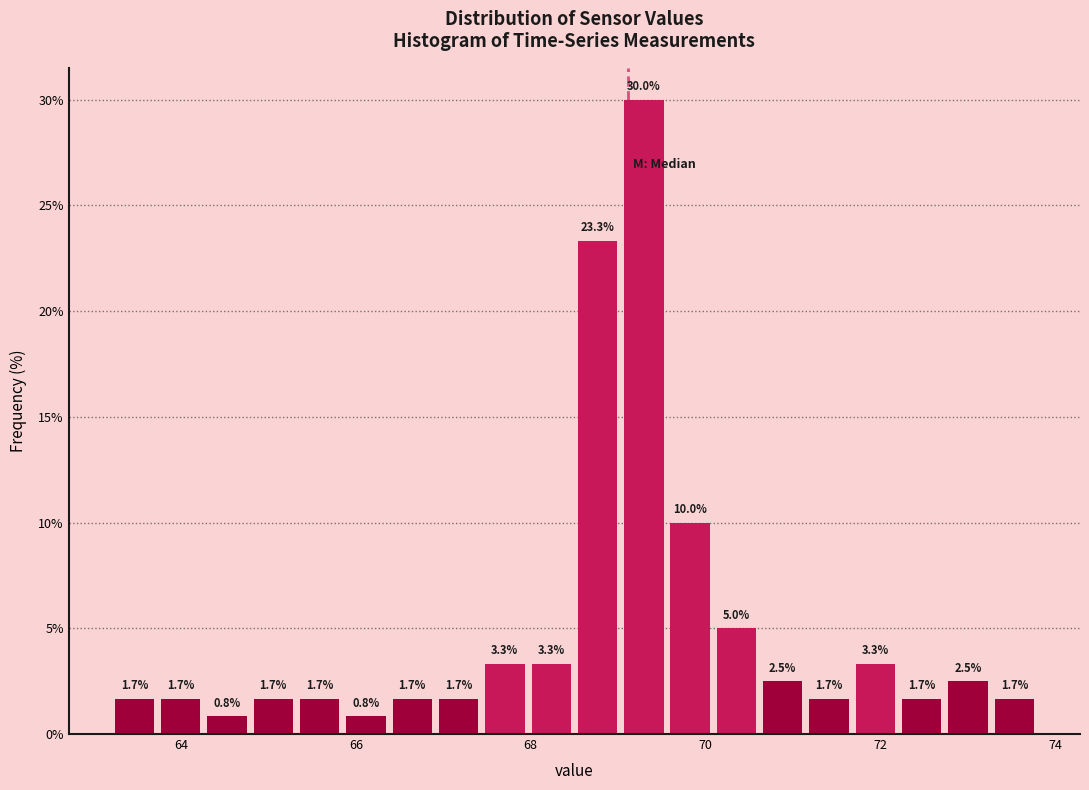

Read against the x-axis, roughly where is the centre of the tallest bar?

69.2